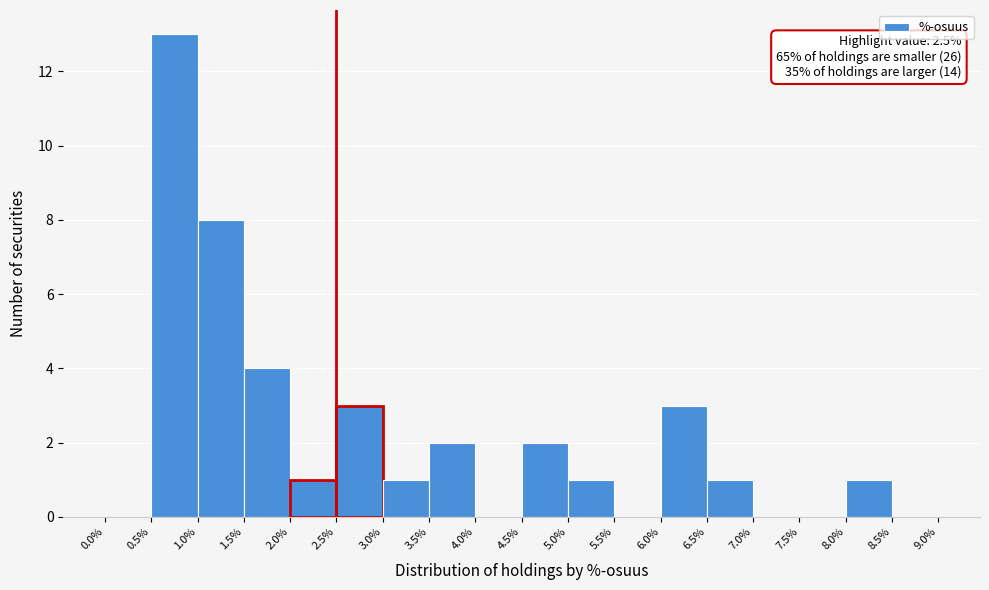

Which range on the x-axis has the tallest bar?

0.5% to 1.0%